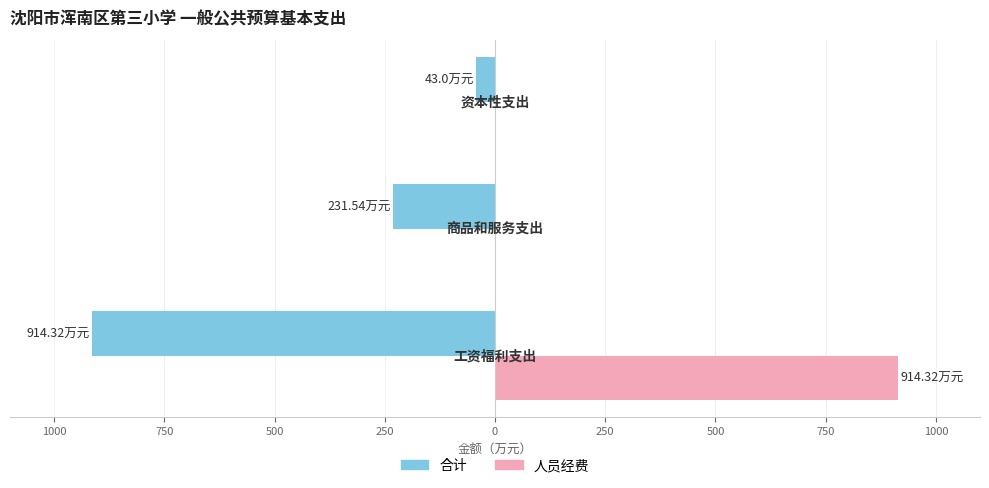

What is the value of the 合计 bar at the 1st from the left?

-914.3